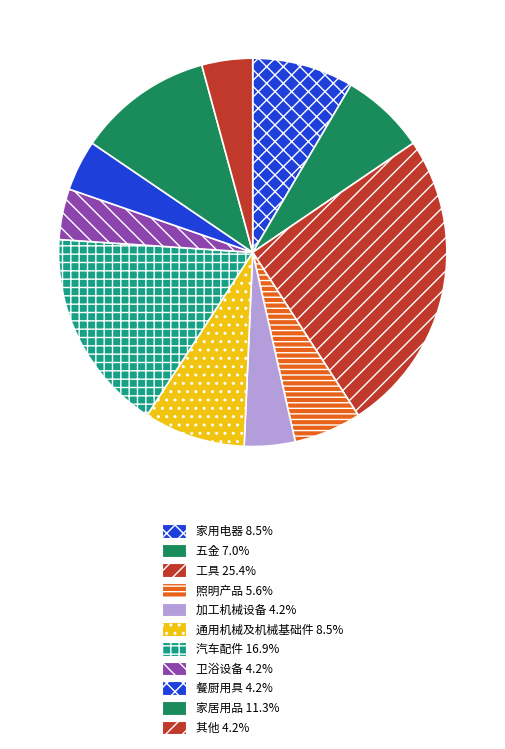

Which slice is the largest?

工具